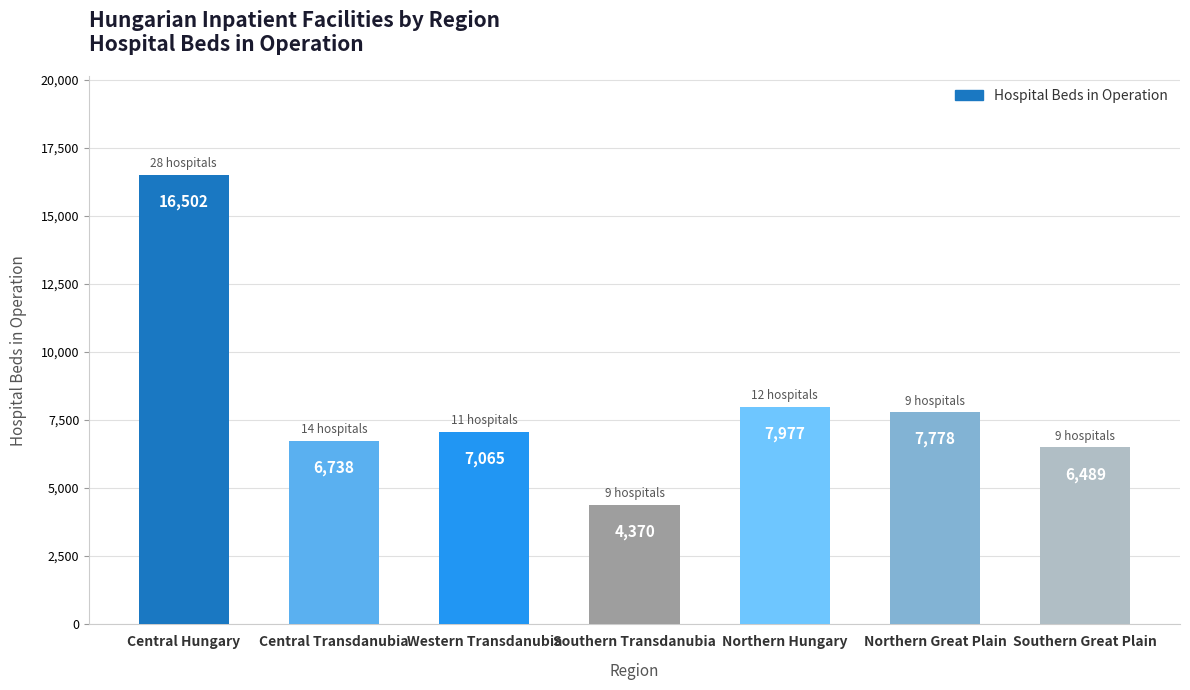

How many values are below 7065?

3